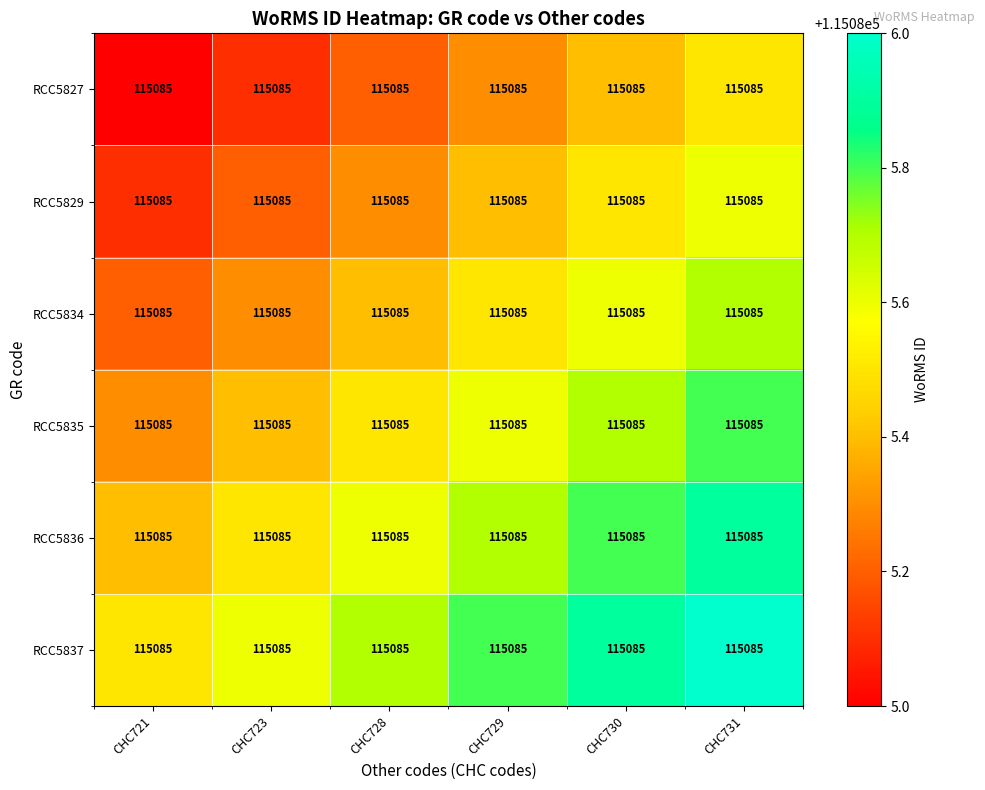

True or false: RCC5836 has a value of 169524.7 at CHC723.

False